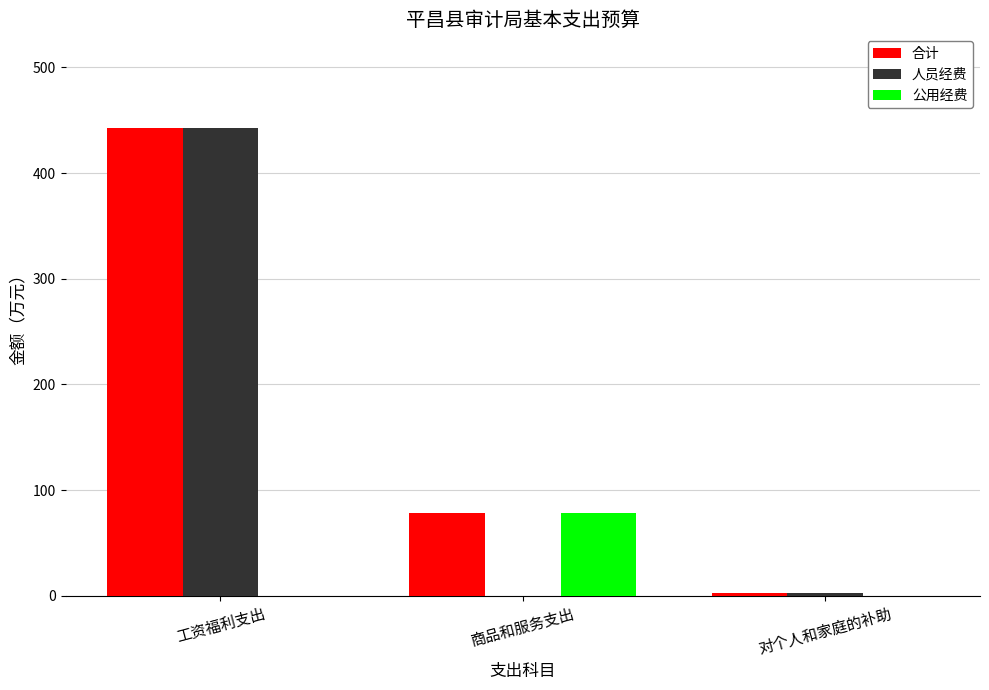

Which series has the largest total across all categories?

合计